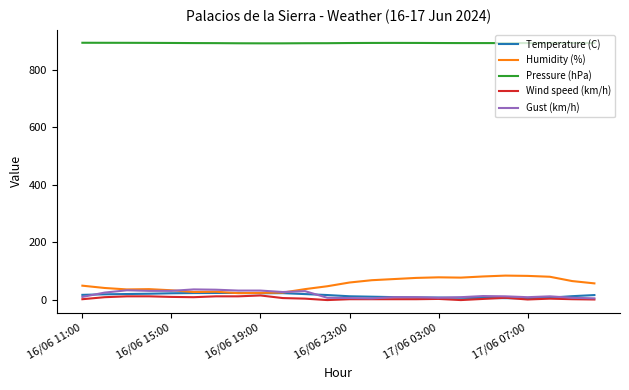

What is the greatest value displayed?

893.6